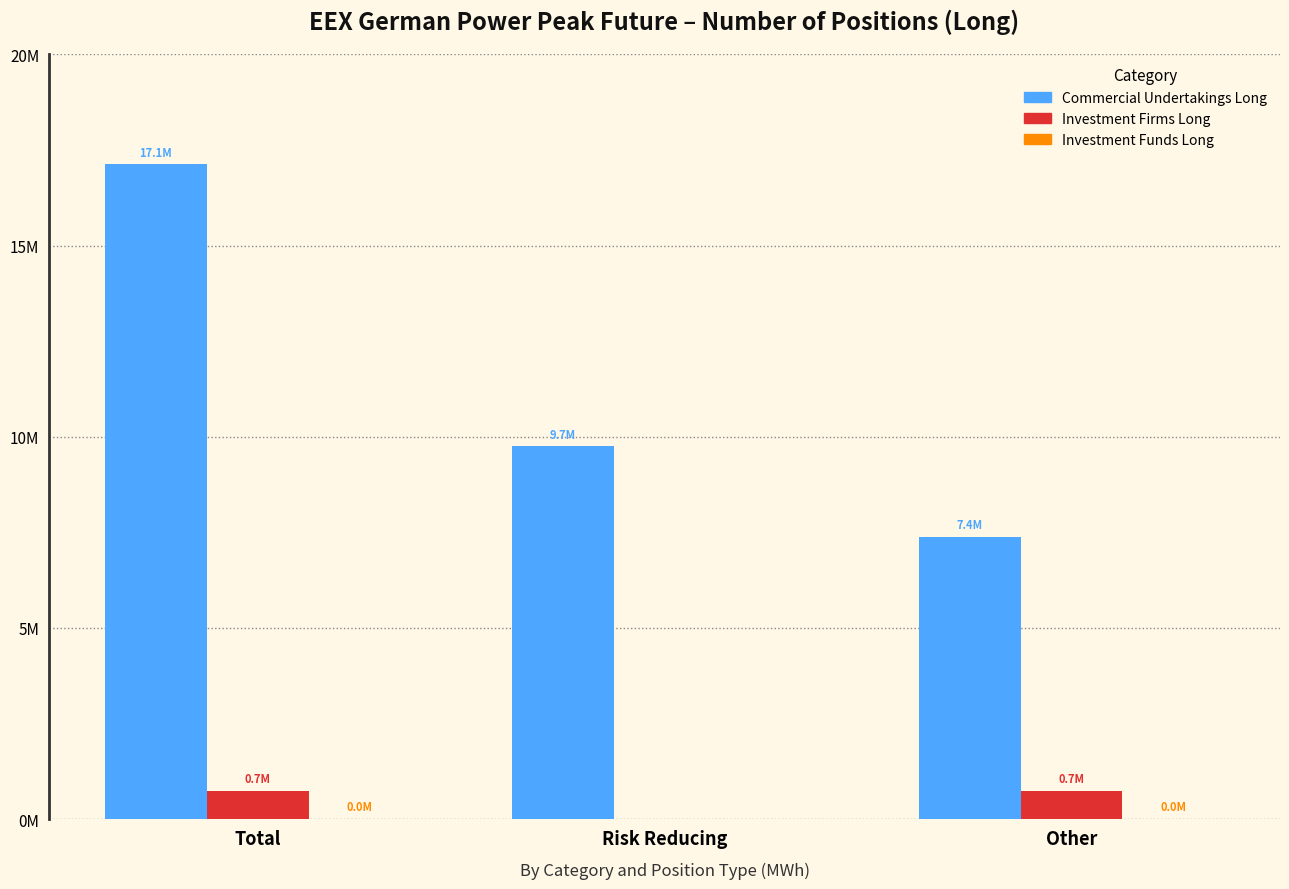

Between Total and Risk Reducing, which series saw the biggest shift?

Commercial Undertakings Long